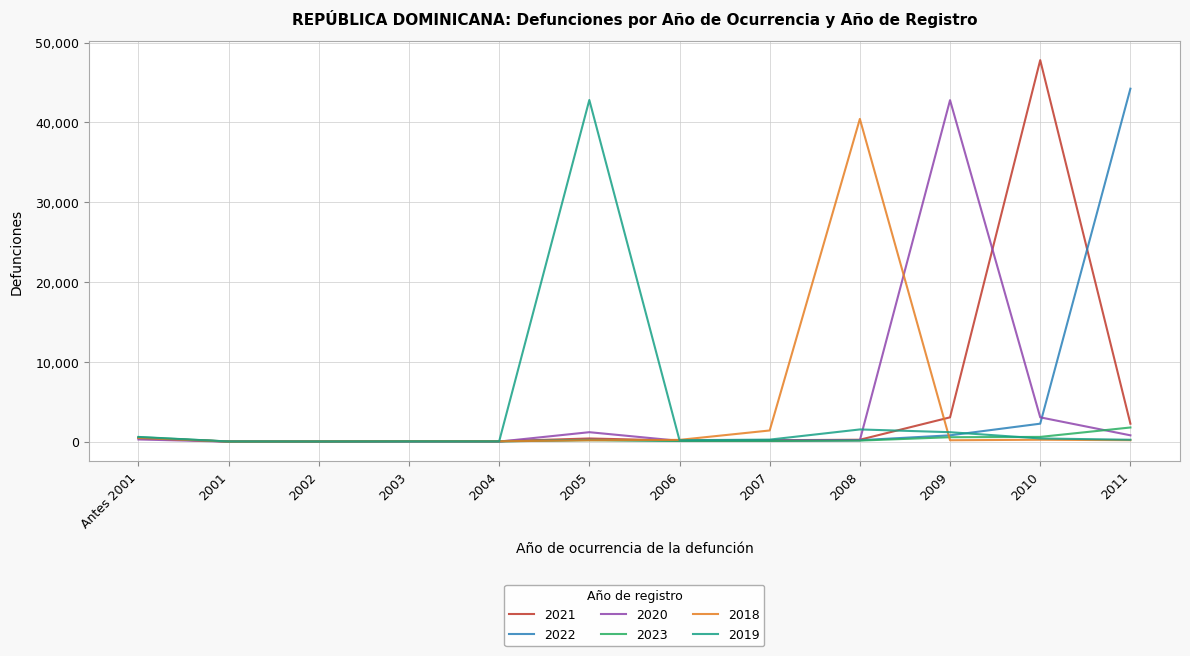

Is it true that 2022 equals 820 at 2009?

True